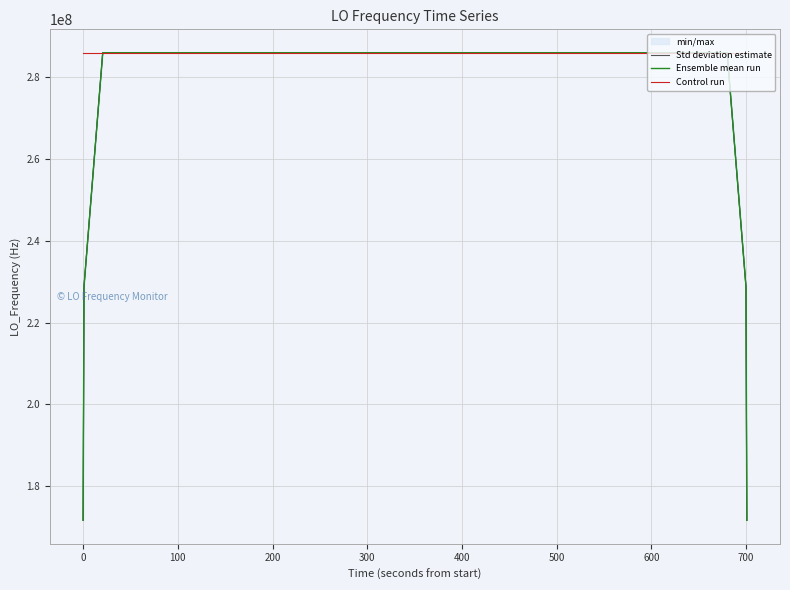

What is the greatest value displayed?

286047002.8